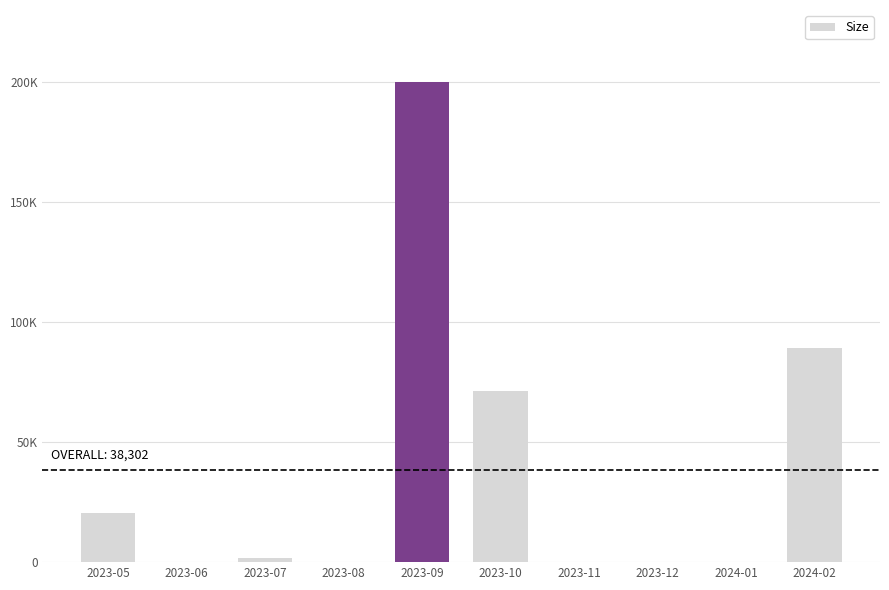

What is the label of the 10th bar from the right?

2023-05